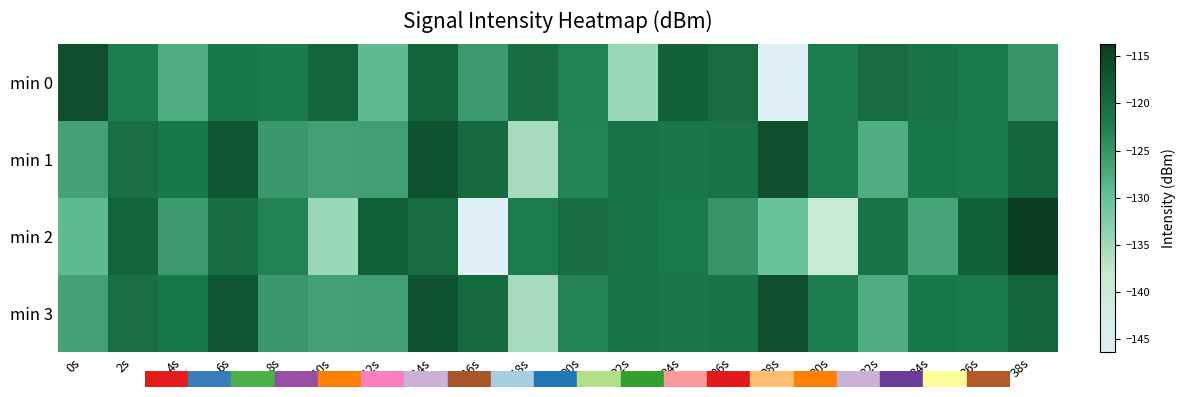

Which series has the widest spread of values?

min 2